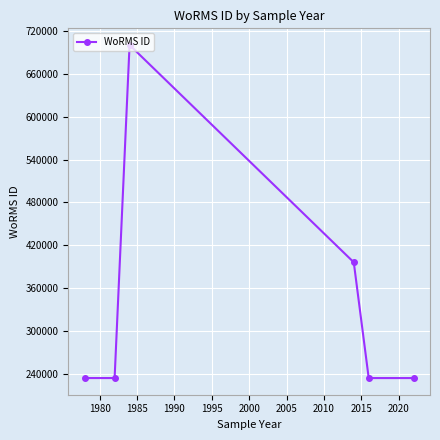

What is the value of the 4th point from the left?

395989